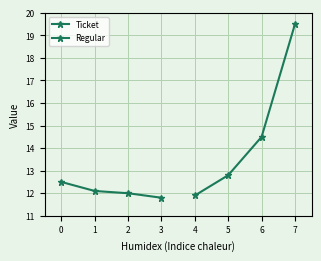

True or false: Ticket has more than 1 points higher than both neighbors.

False